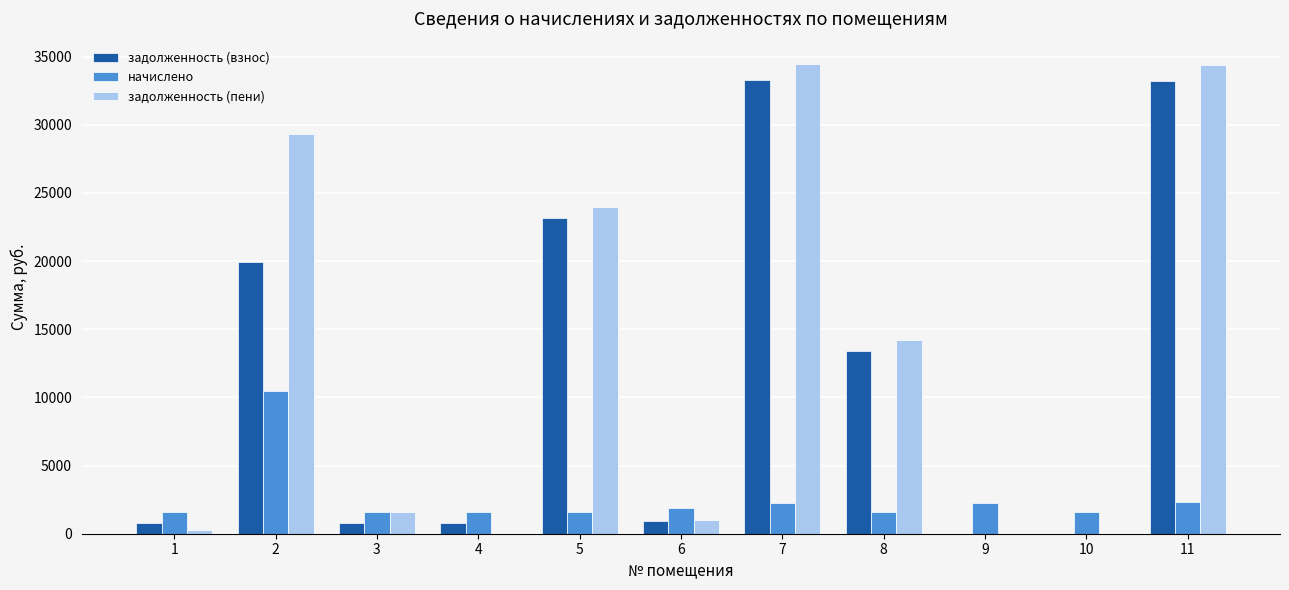

What is the total value across all series at 3?

3916.1